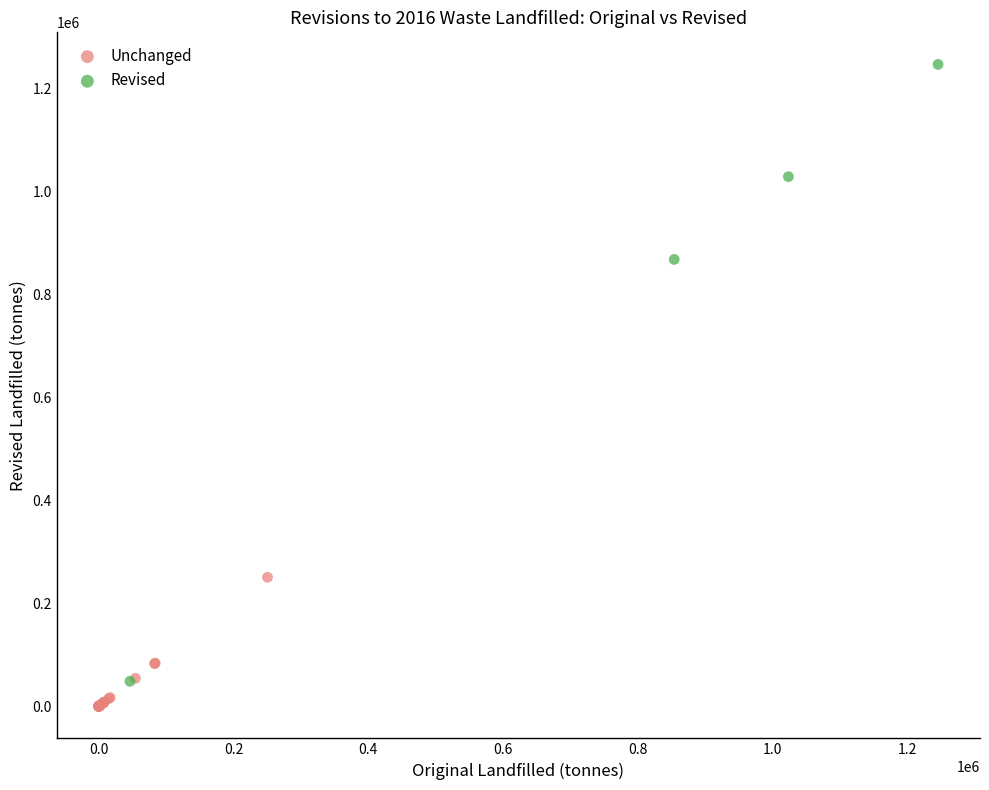

What are all the series names shown in the legend?

Unchanged, Revised